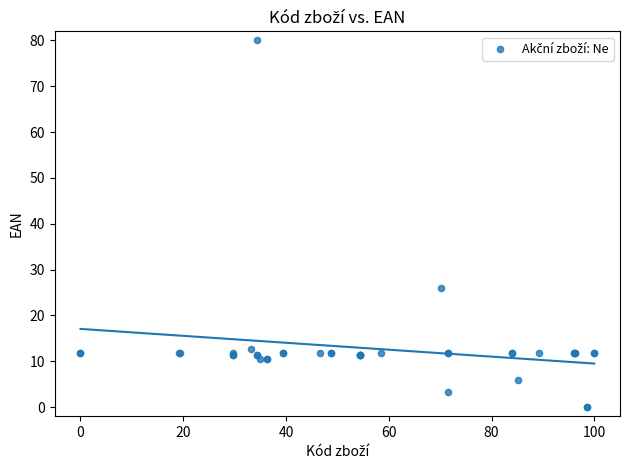

What Y value in the scatter plot is closest to 40?

26.1